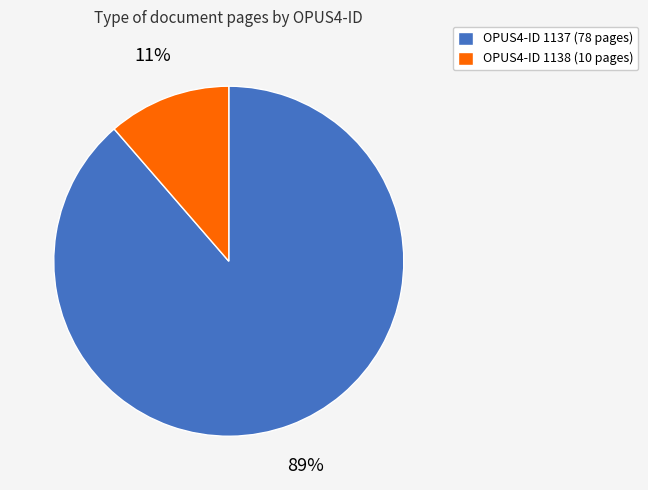

How many slices are in this pie chart?

2